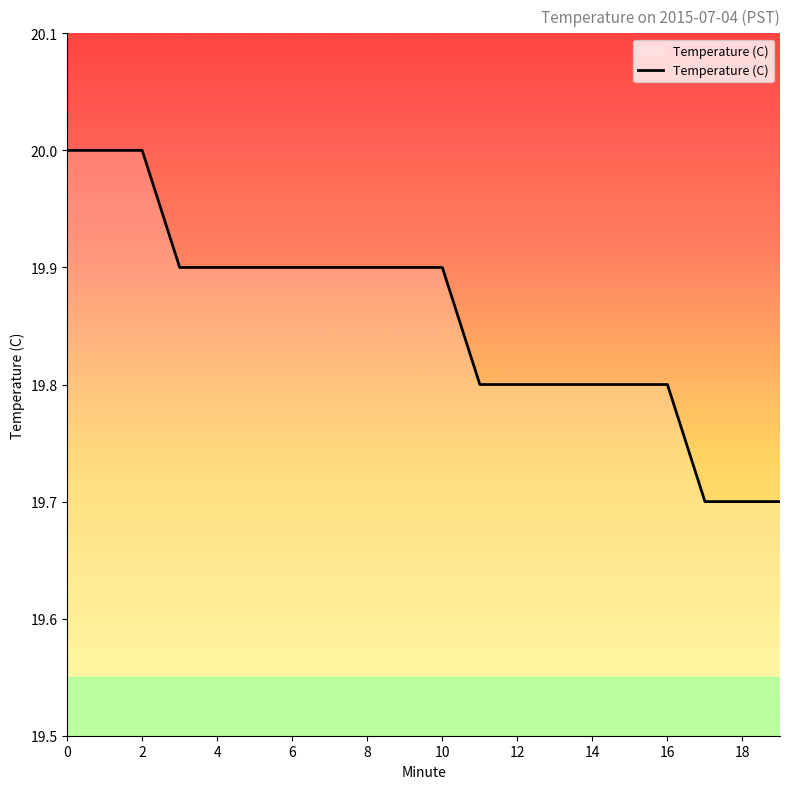

Does the chart have visible grid lines?

No